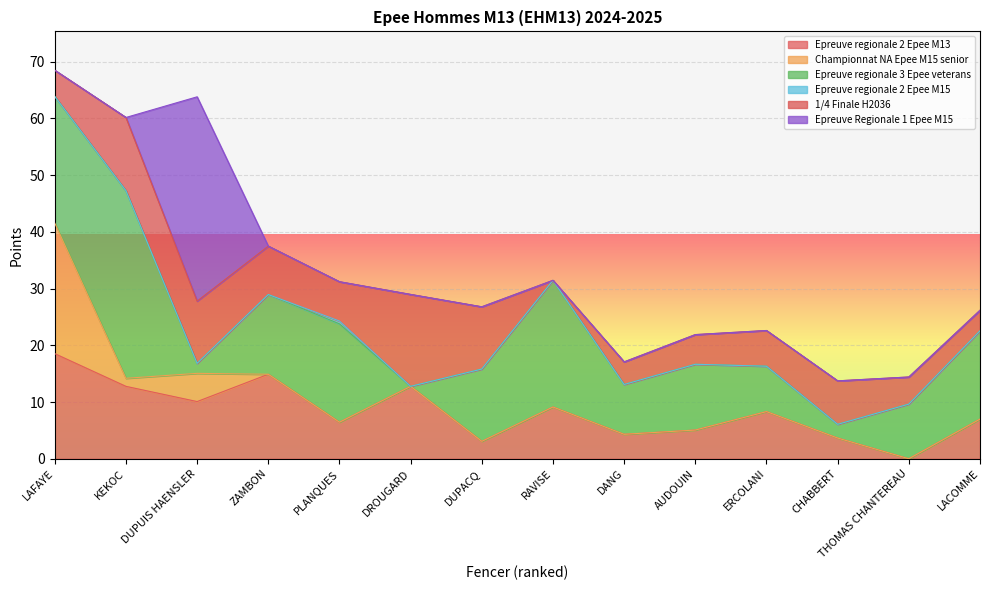

Is it true that Championnat NA Epee M15 senior equals -9.9 at AUDOUIN?

False